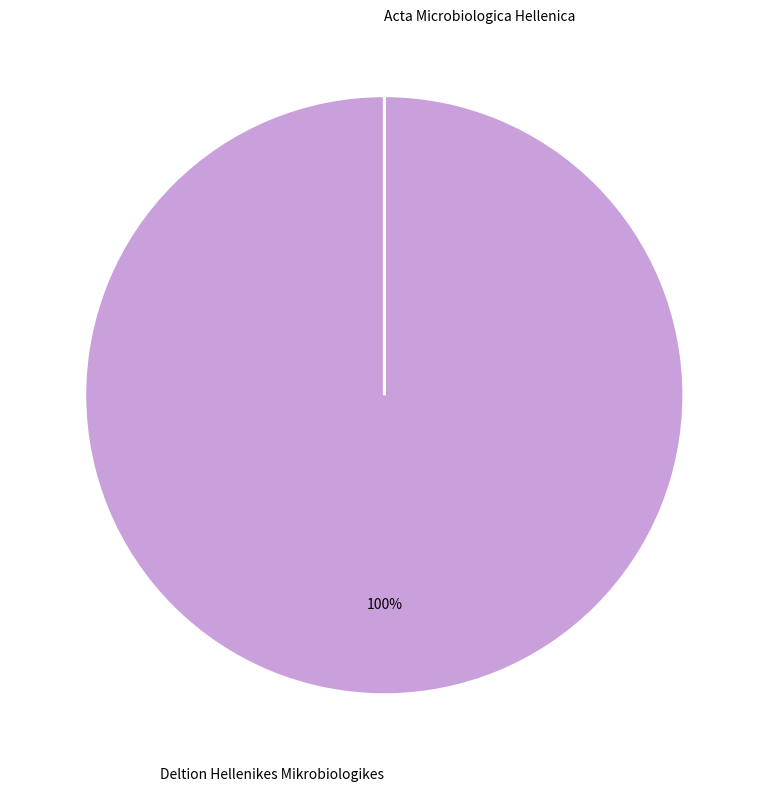

Is there a majority slice in this chart?

Yes